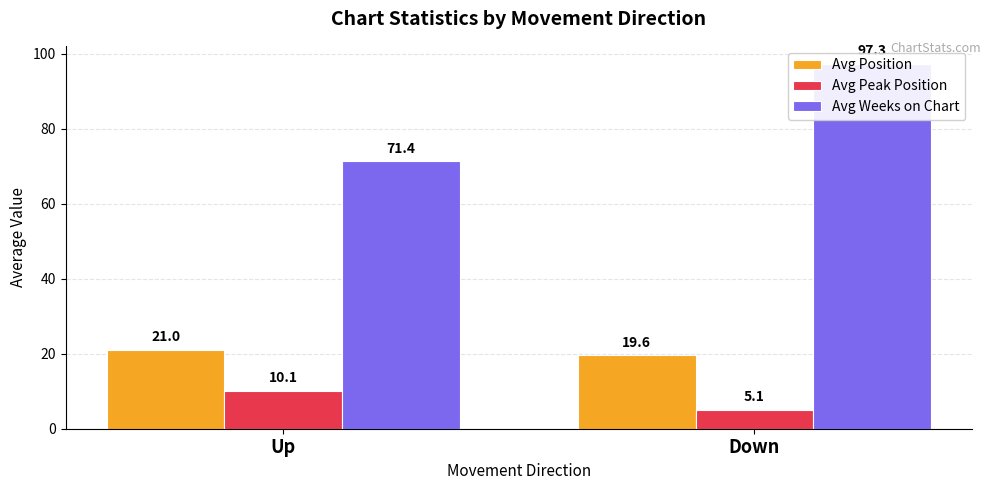

Is it true that Avg Position equals 21.0 at Up?

True